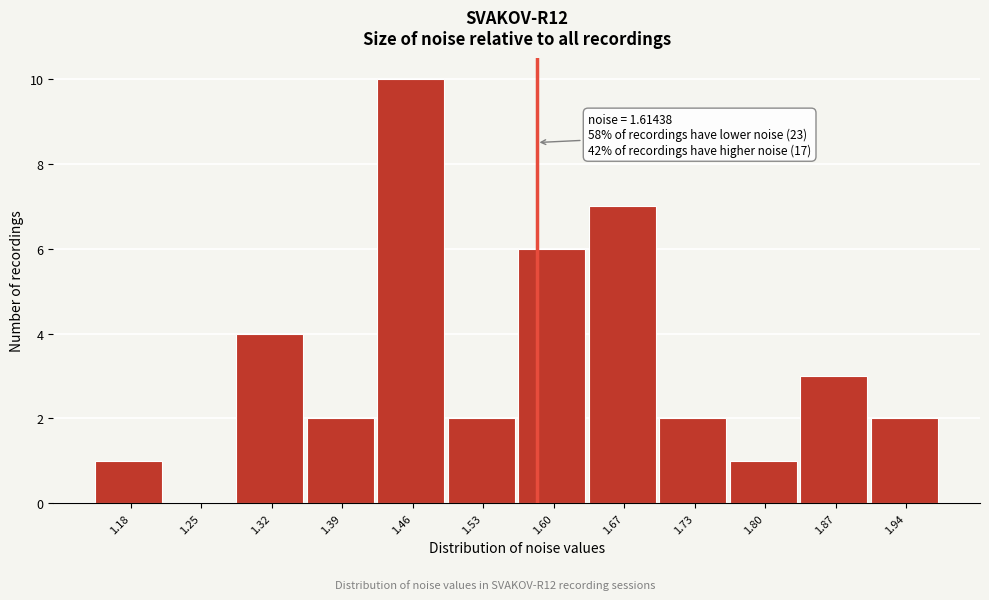

Reading left to right, list all the values displayed in this chart.

1.18=1	1.25=0	1.32=4	1.39=2	1.46=10	1.53=2	1.60=6	1.67=7	1.73=2	1.80=1	1.87=3	1.94=2